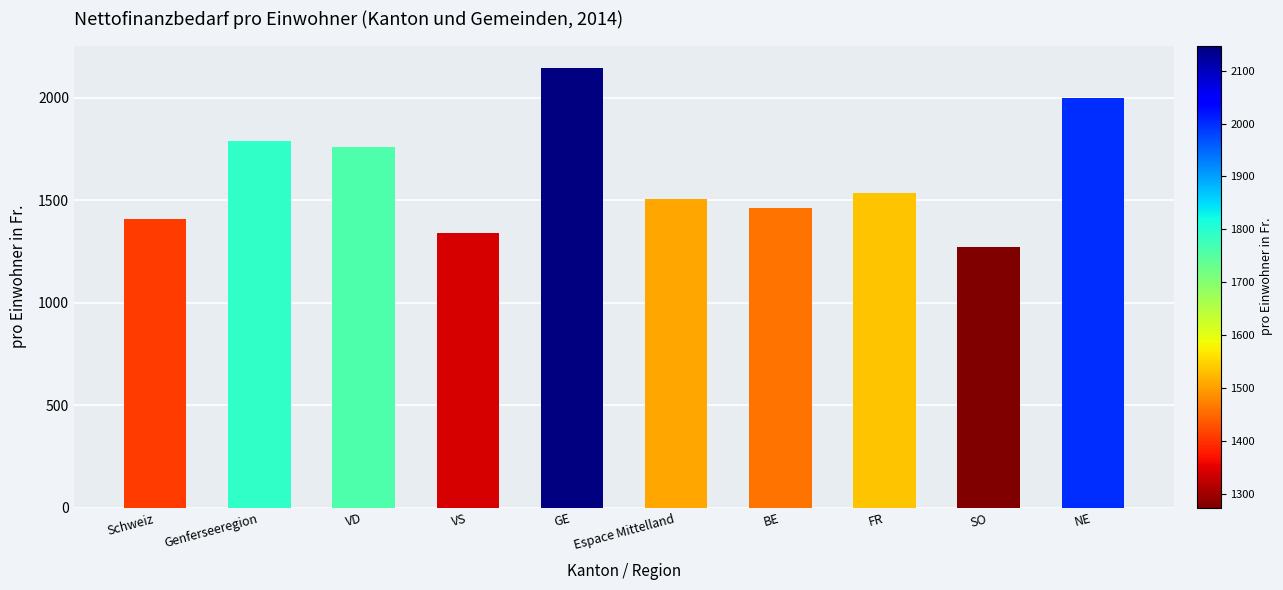

Approximately how many times larger is the value at SO compared to VD?

0.7